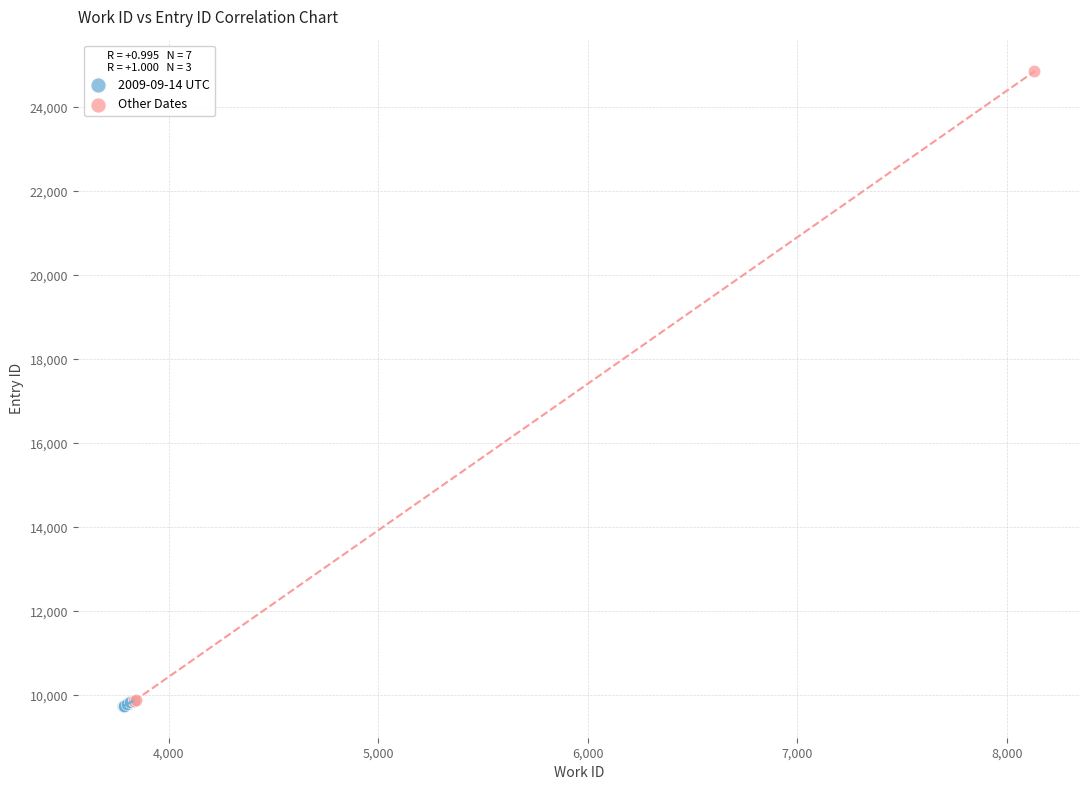

Which series contains the highest Y value?

Other Dates